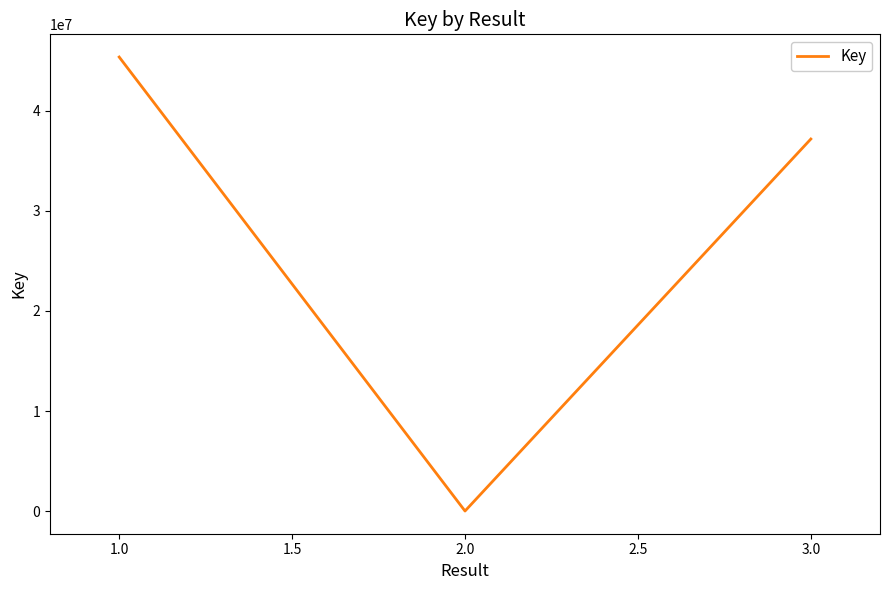

What is the sum of all values?

82556630